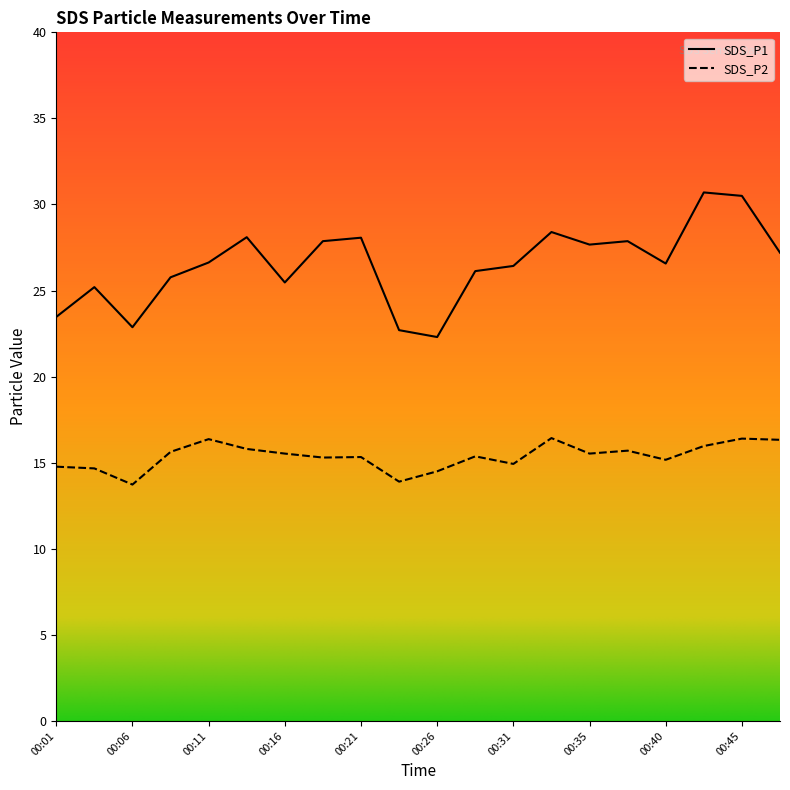

Reading left to right, what are all the values shown in this chart?

SDS_P1: 23.5	25.2	22.9	25.8	26.6	28.1	25.5	27.9	28.1	22.7	22.3	26.1	26.4	28.4	27.7	27.9	26.6	30.7	30.5	27.2
SDS_P2: 14.8	14.7	13.7	15.6	16.4	15.8	15.5	15.3	15.3	13.9	14.5	15.4	14.9	16.4	15.5	15.7	15.2	16.0	16.4	16.3